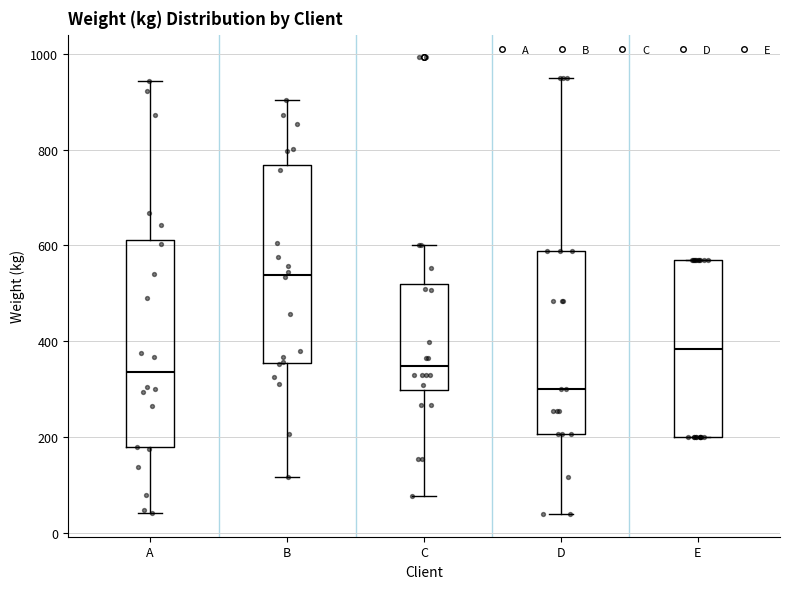

Comparing the boxes themselves (not the whiskers), which one is the tallest?

A